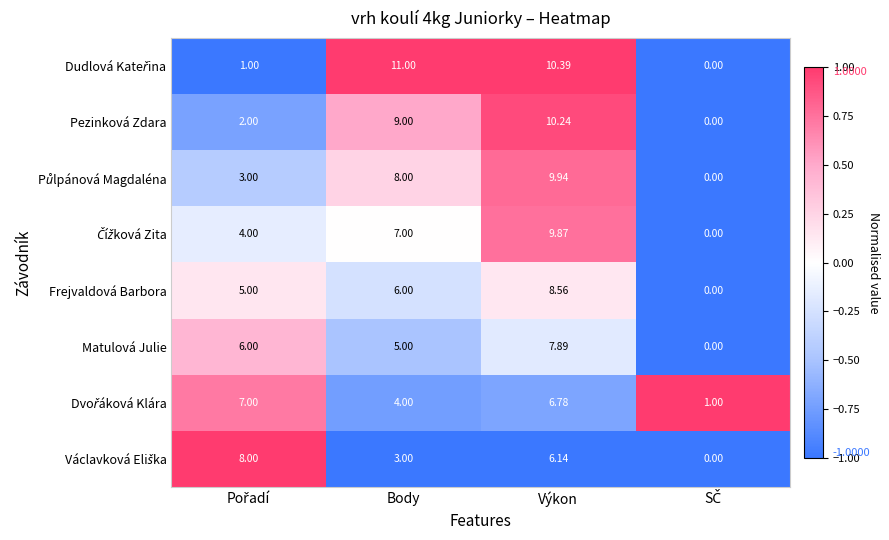

What is the maximum value shown in the chart?

11.0